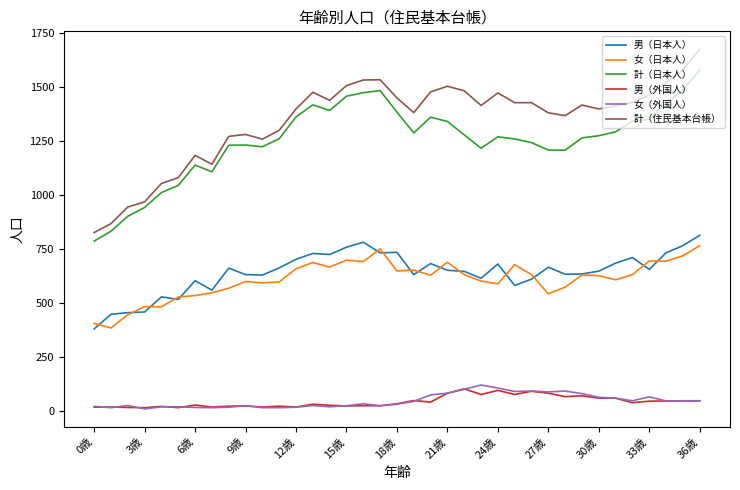

What is the greatest value displayed?

1675